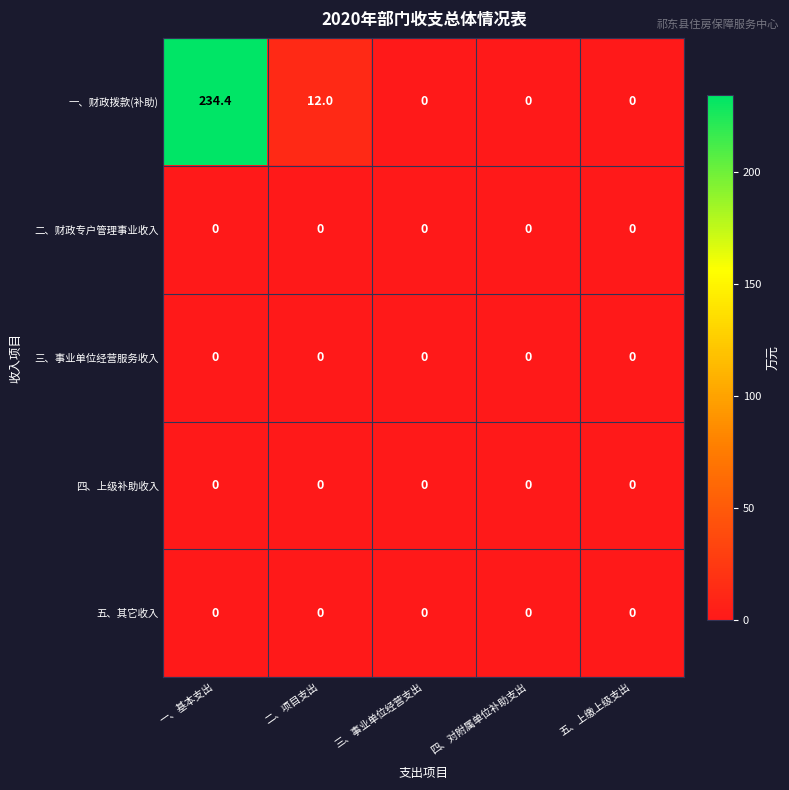

Reading right to left, what are all the values shown in this chart?

一、财政拨款(补助): 0.0	0.0	0.0	12.0	234.4
二、财政专户管理事业收入: 0.0	0.0	0.0	0.0	0.0
三、事业单位经营服务收入: 0.0	0.0	0.0	0.0	0.0
四、上级补助收入: 0.0	0.0	0.0	0.0	0.0
五、其它收入: 0.0	0.0	0.0	0.0	0.0